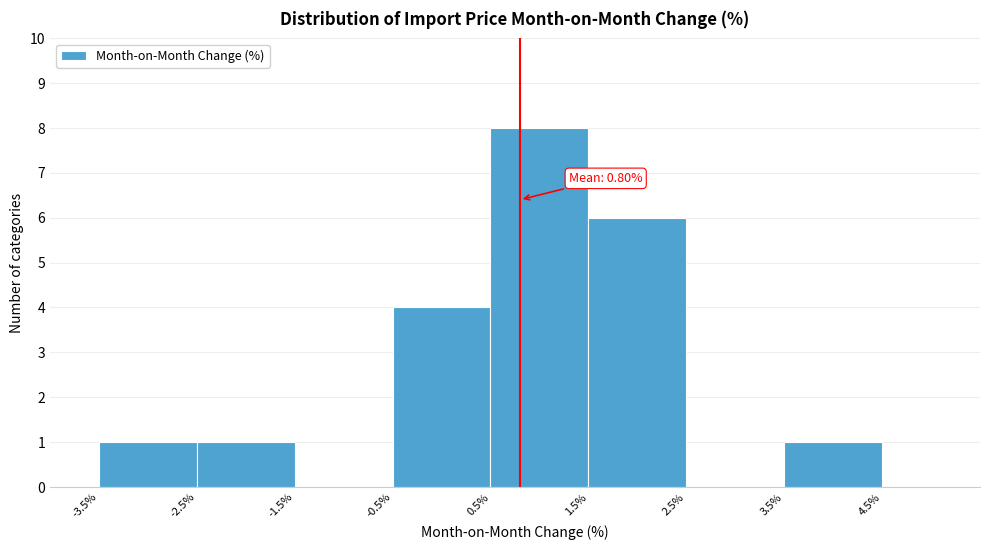

Which range on the x-axis has the tallest bar?

0.5% to 1.5%